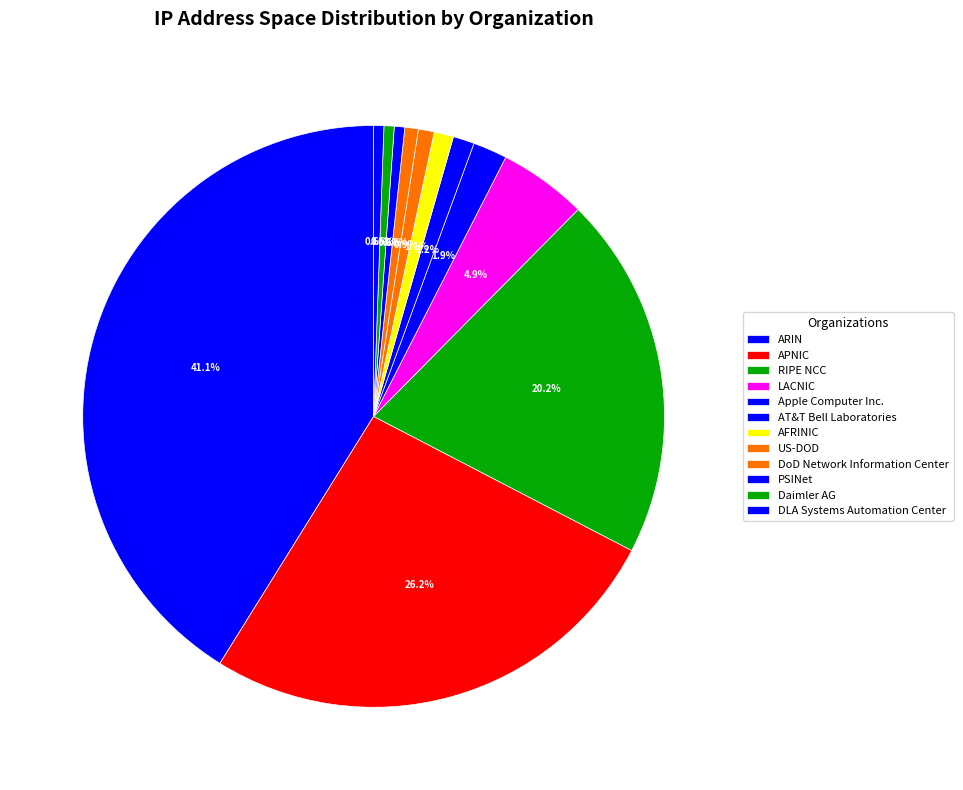

Rank the categories by value from lowest to highest.

DLA Systems Automation Center, Daimler AG, PSINet, DoD Network Information Center, US-DOD, AFRINIC, AT&T Bell Laboratories, Apple Computer Inc., LACNIC, RIPE NCC, APNIC, ARIN